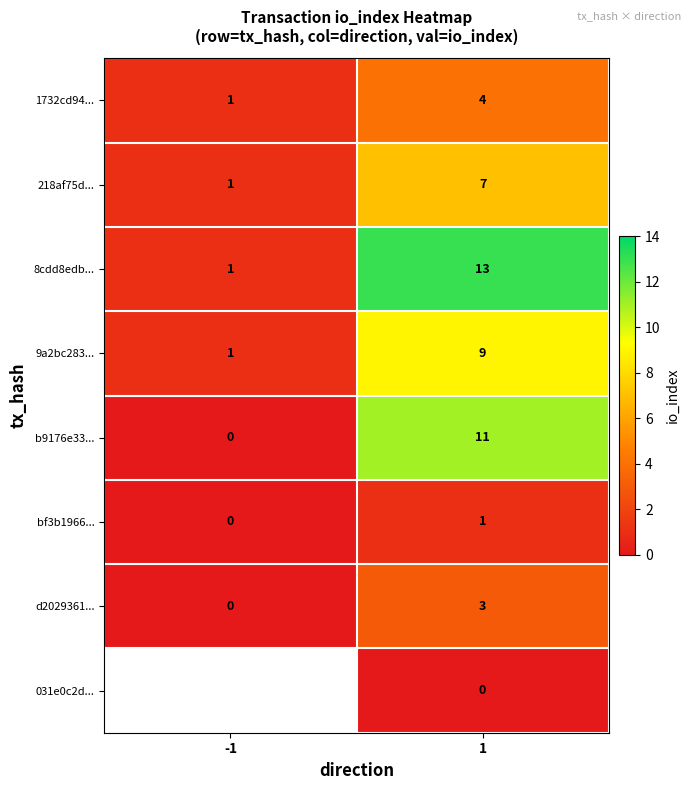

Count the d2029361... values in the range 0 to 3.

2